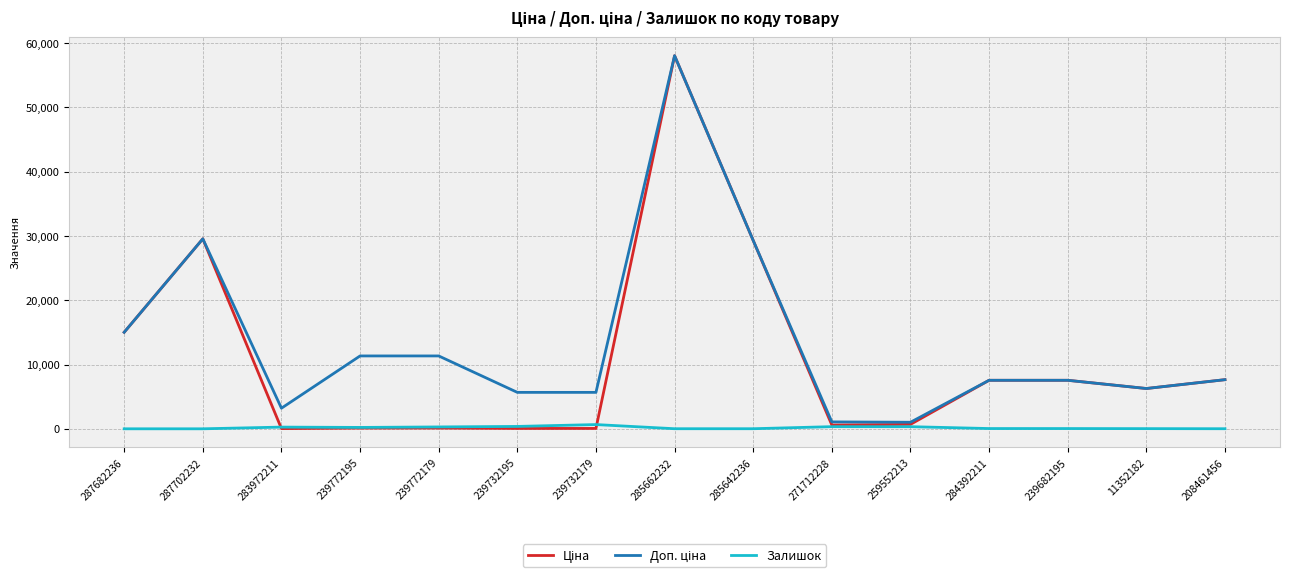

True or false: Залишок has a value of 264.0 at 283972211.

True